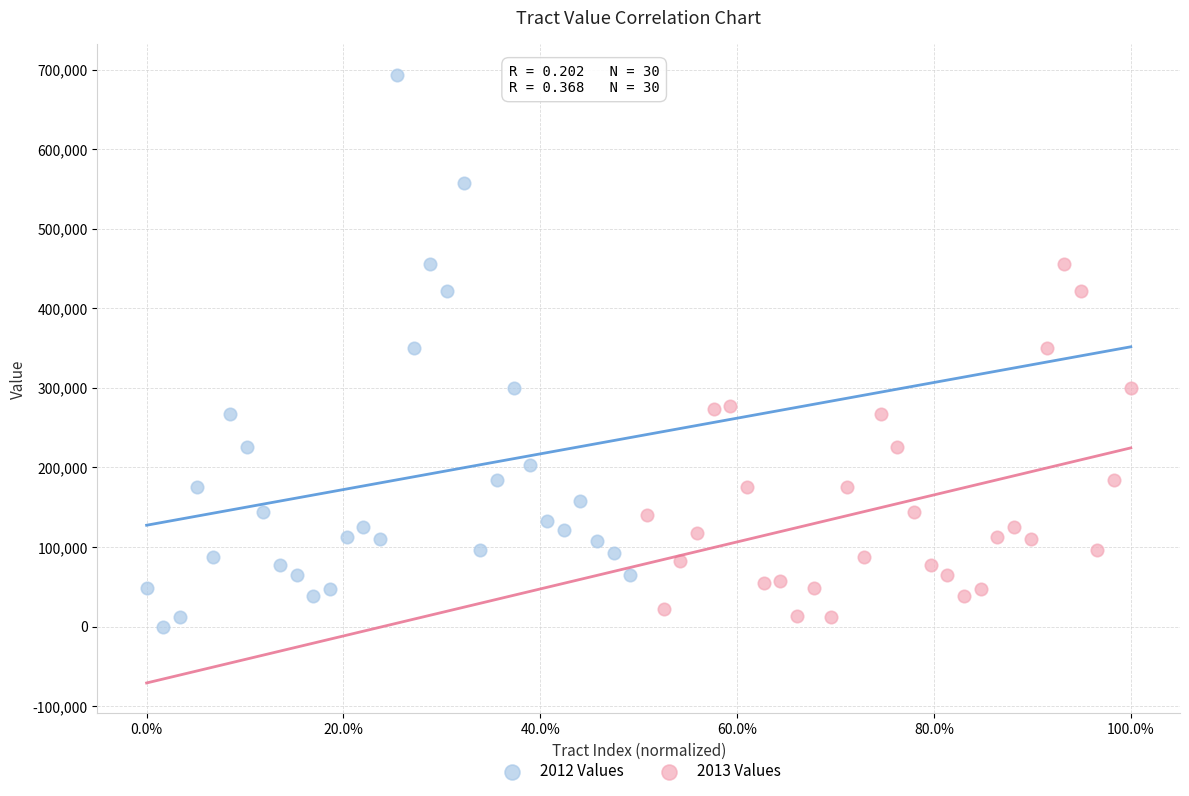

Which series contains the lowest Y value?

2012 Values